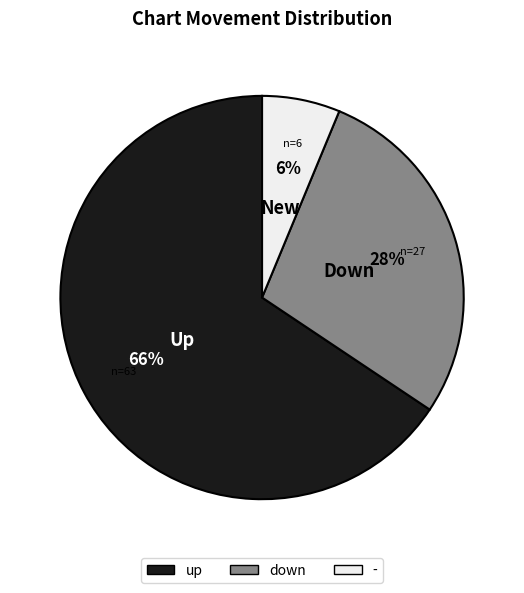

True or false: down accounts for 28% of the total.

True